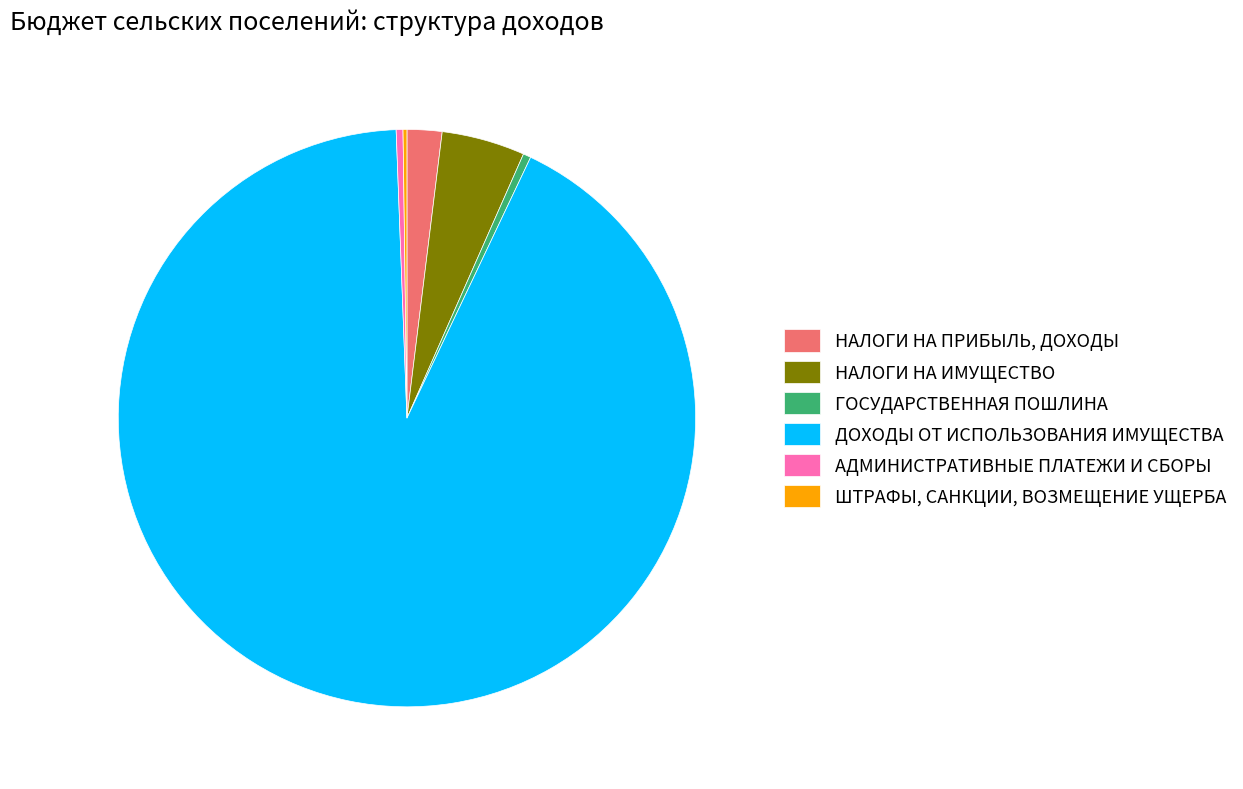

Which category has the biggest portion of the pie?

ДОХОДЫ ОТ ИСПОЛЬЗОВАНИЯ ИМУЩЕСТВА